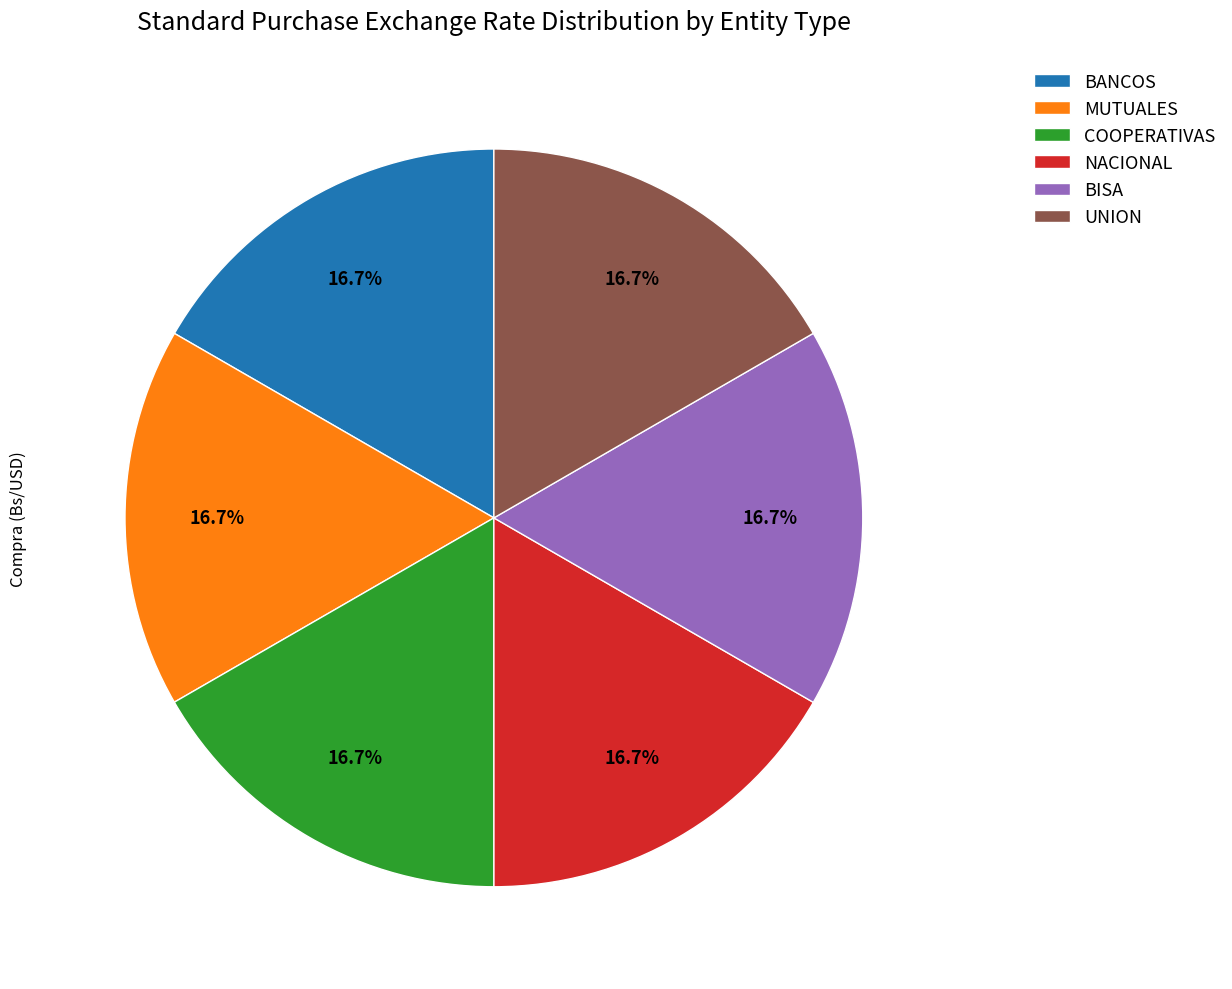

To the nearest percent, what is the average slice percentage?

17%